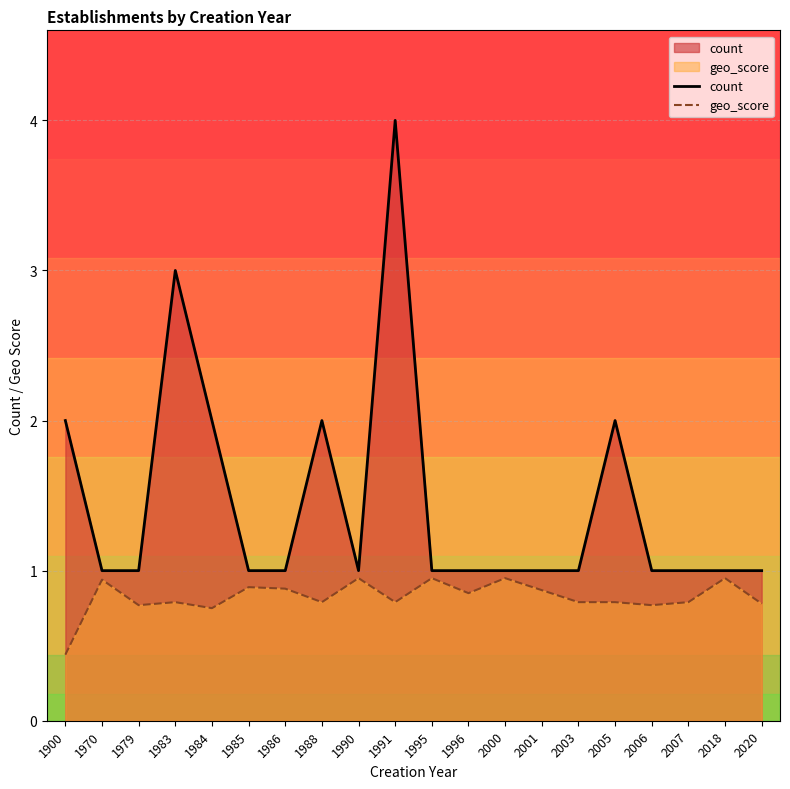

What is the difference between the highest and lowest values at 1990?

0.1